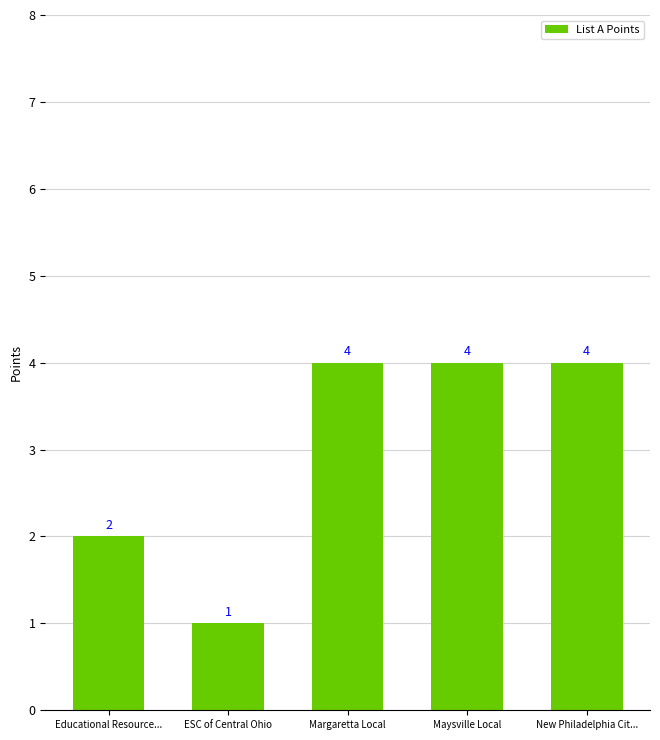

Reading left to right, list all the values displayed in this chart.

Educational Resource...=2	ESC of Central Ohio=1	Margaretta Local=4	Maysville Local=4	New Philadelphia Cit...=4